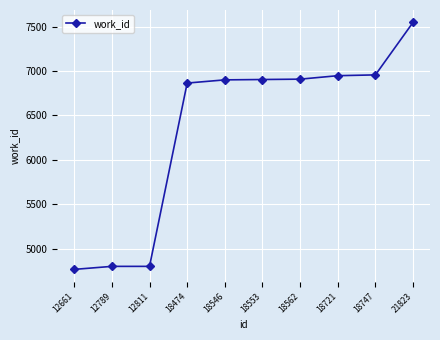

Between 12811 and 21823, which is larger?

21823